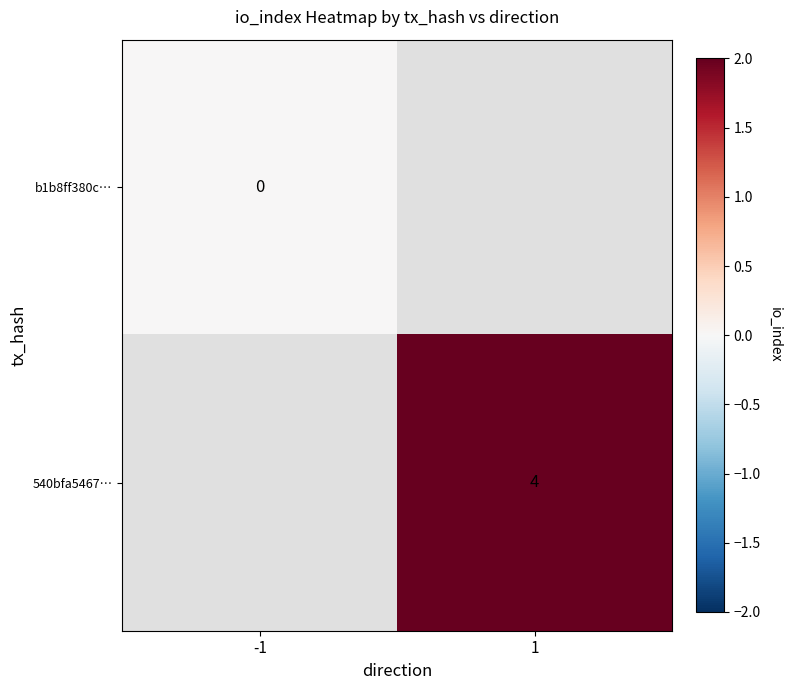

The value of 540bfa5467… at 1 is 4. True or false?

True